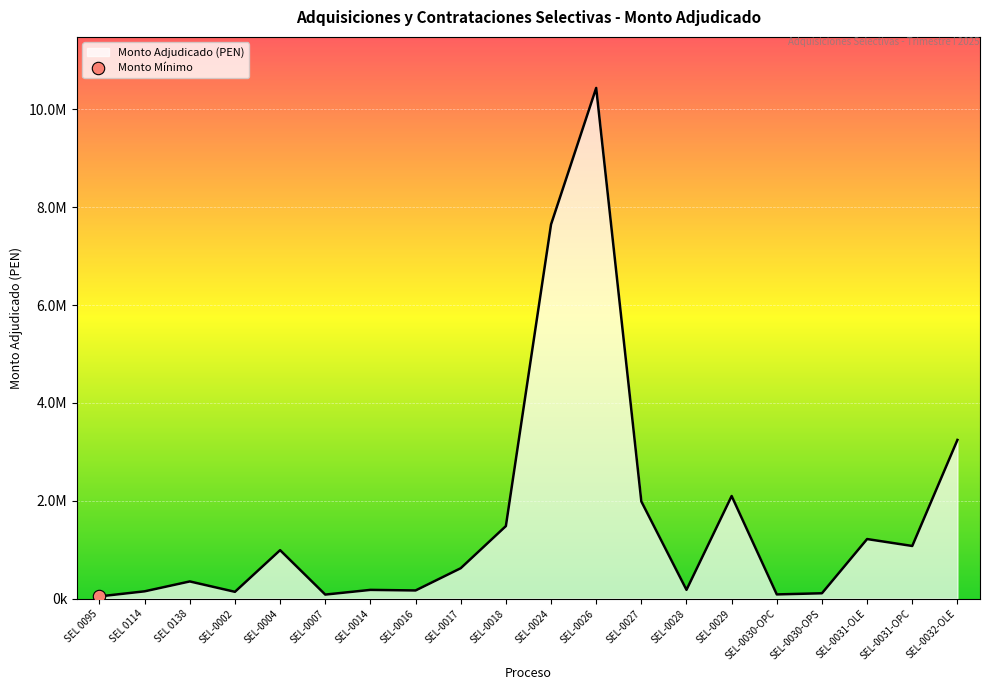

What is the change in value from SEL-0024 to SEL-0029?

-5550026.8